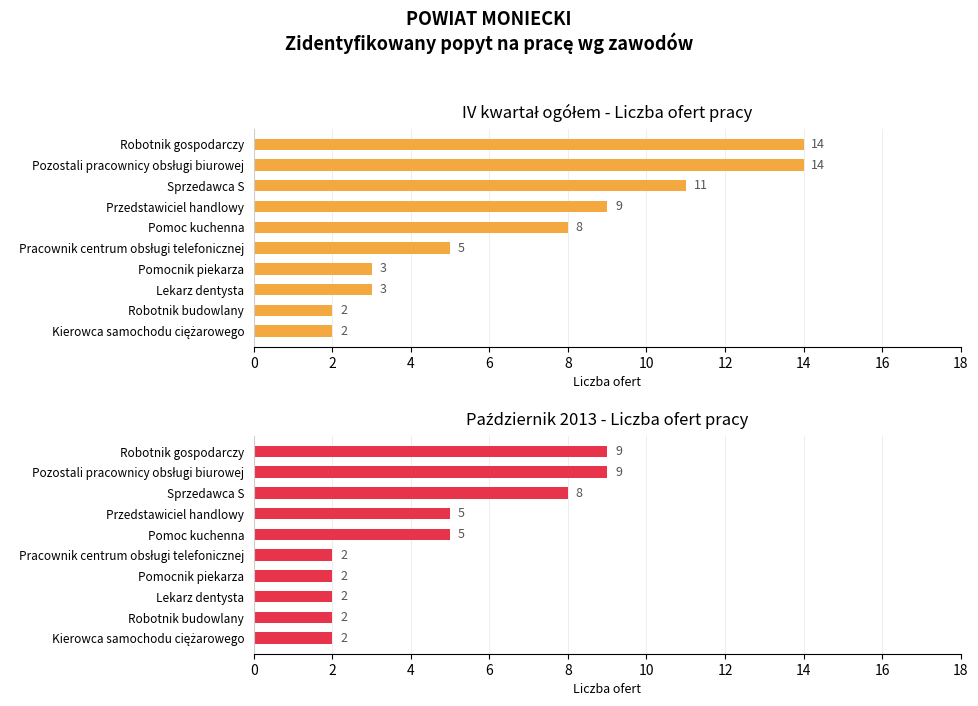

List the series in order of their overall mean, highest first.

IV kwartał ogółem, październik 2013